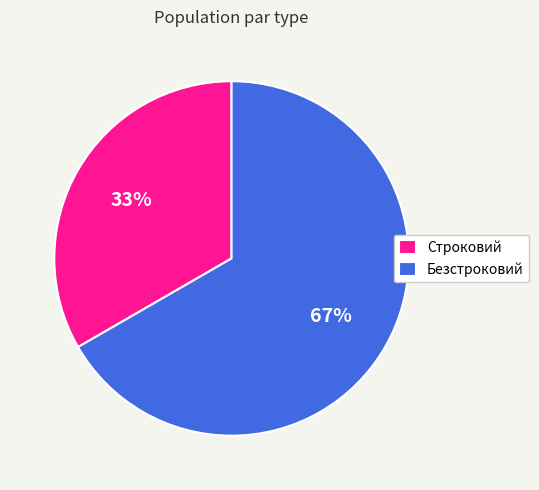

Is the sum of Строковий and Безстроковий greater than half?

Yes